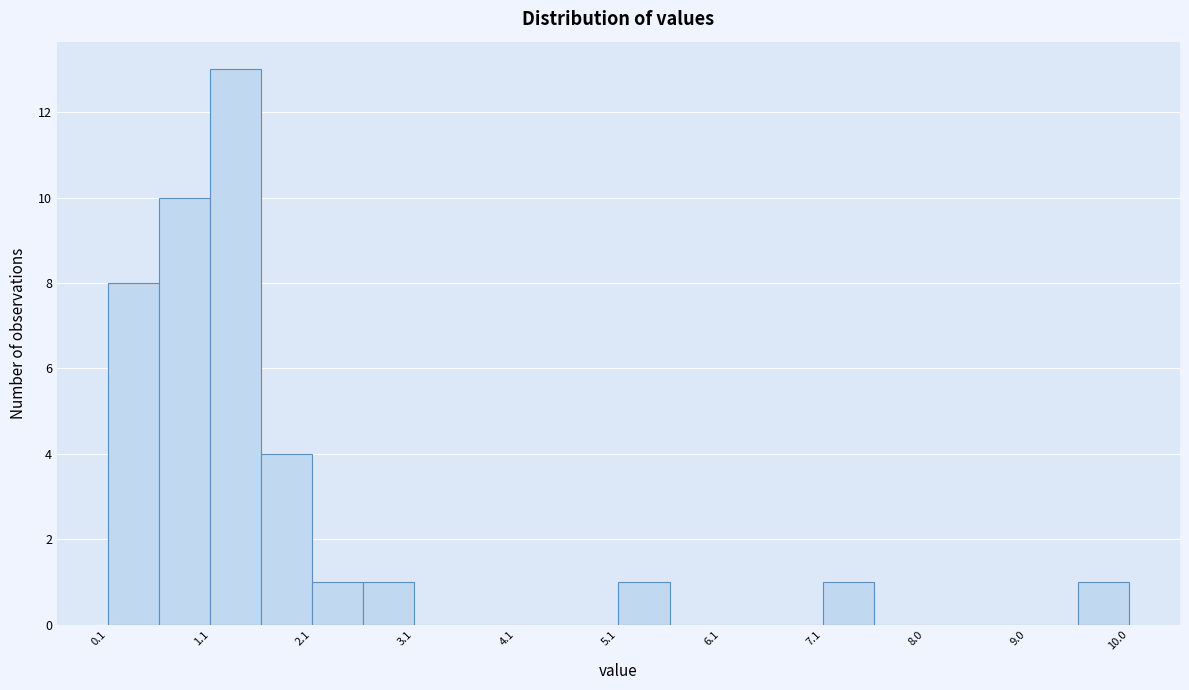

Reading left to right, list every bar in this chart as the range it spans on the x-axis followed by its height. Neither the bar edges nor the heights are printed on the chart, so give them approximately, as read against the axes.

0.1 to 0.6: 8
0.6 to 1.1: 10
1.1 to 1.6: 13
1.6 to 2.1: 4
2.1 to 2.6: 1
2.6 to 3.1: 1
3.1 to 3.6: 0
3.6 to 4.1: 0
4.1 to 4.6: 0
4.6 to 5.1: 0
5.1 to 5.6: 1
5.6 to 6.1: 0
6.1 to 6.6: 0
6.6 to 7.1: 0
7.1 to 7.5: 1
7.5 to 8.0: 0
8.0 to 8.5: 0
8.5 to 9.0: 0
9.0 to 9.5: 0
9.5 to 10.0: 1